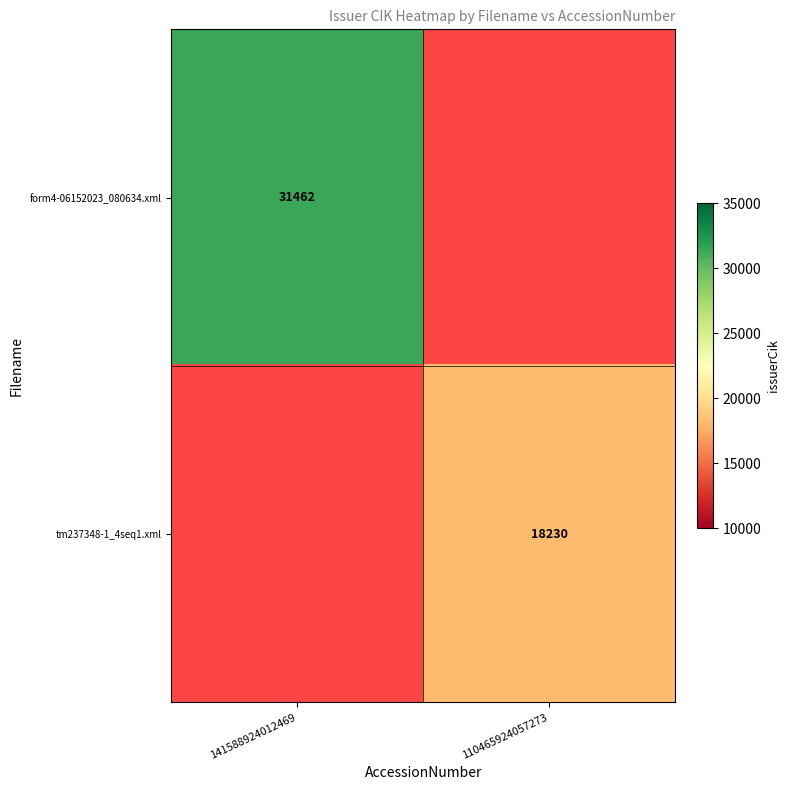

The form4-06152023_080634.xml series shows 6605 at 141588924012469. True or false?

False